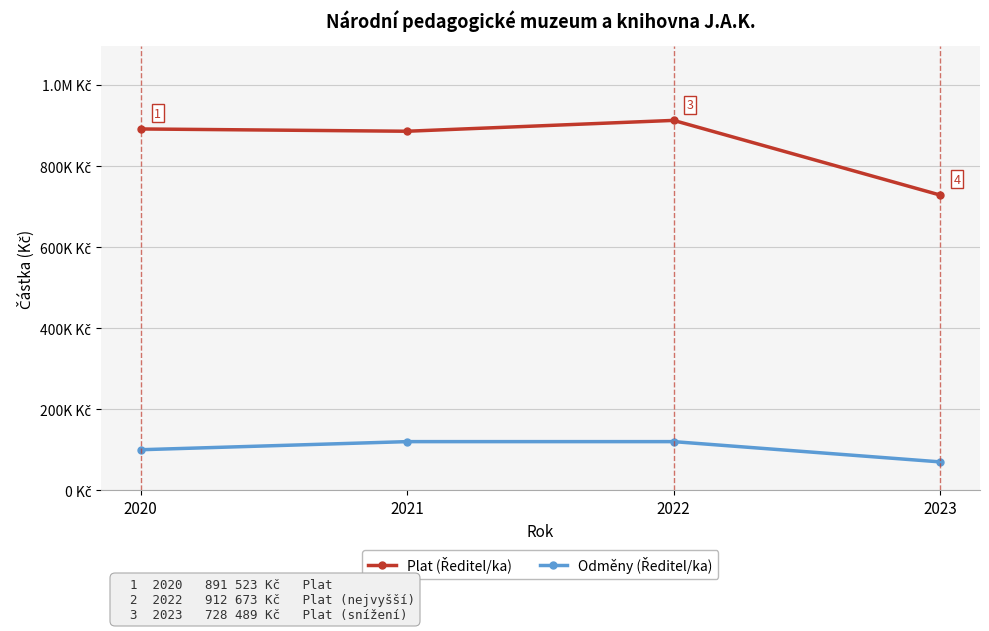

Which series has the largest total across all categories?

Plat (Ředitel/ka)